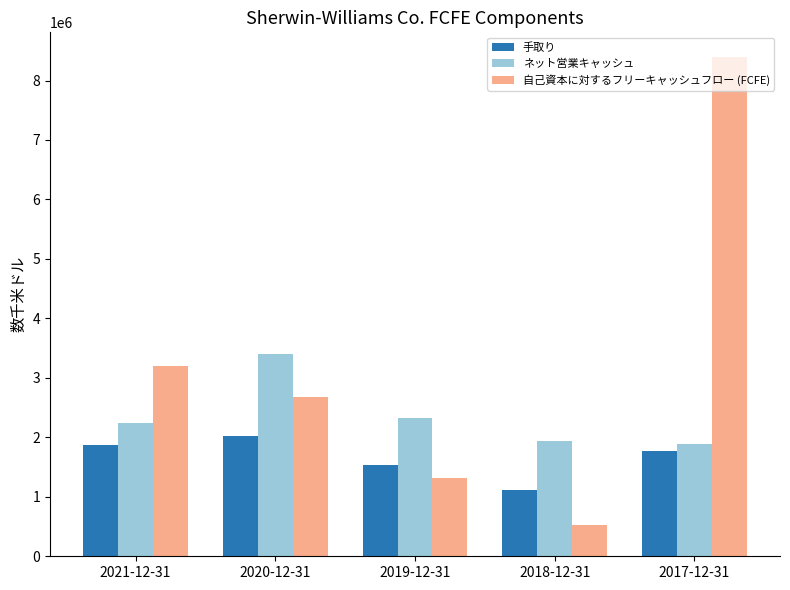

Reading left to right, extract all data points from this chart.

手取り: 1864400	2030400	1541300	1108746	1772262
ネット営業キャッシュ: 2244600	3408600	2321300	1943700	1883968
自己資本に対するフリーキャッシュフロー (FCFE): 3196900	2684500	1313000	533989	8390502